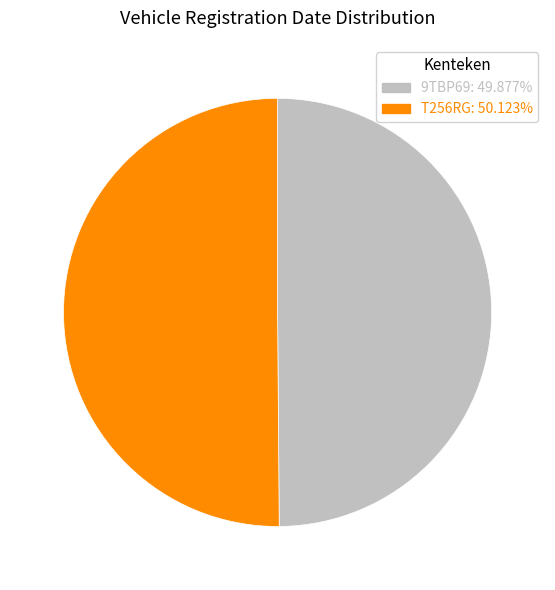

Combined, do 9TBP69 and T256RG account for over 50%?

Yes